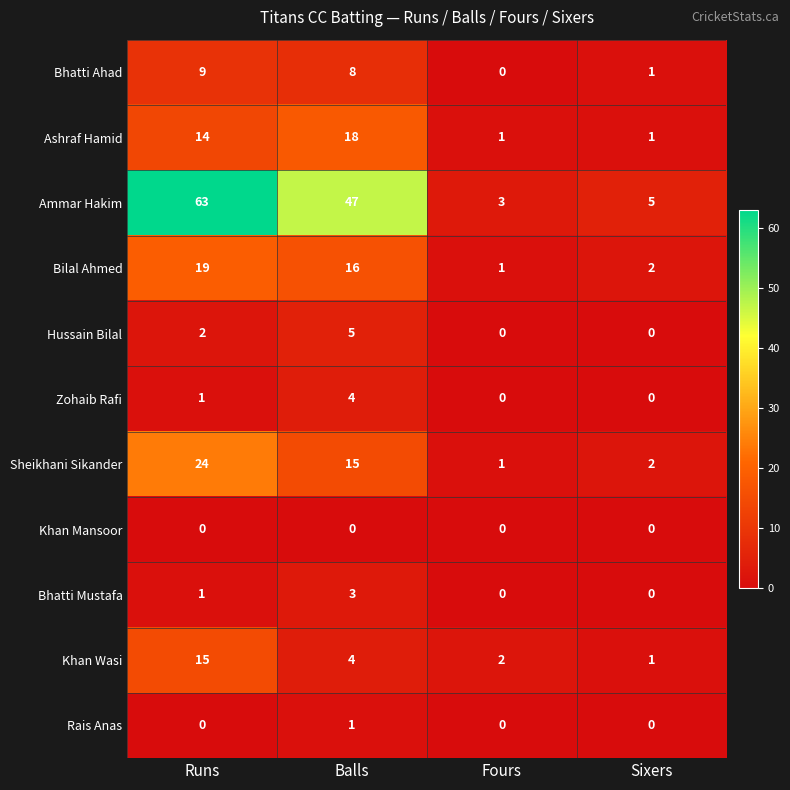

List the series in order of their peak value, highest first.

Ammar Hakim, Sheikhani Sikander, Bilal Ahmed, Ashraf Hamid, Khan Wasi, Bhatti Ahad, Hussain Bilal, Zohaib Rafi, Bhatti Mustafa, Rais Anas, Khan Mansoor